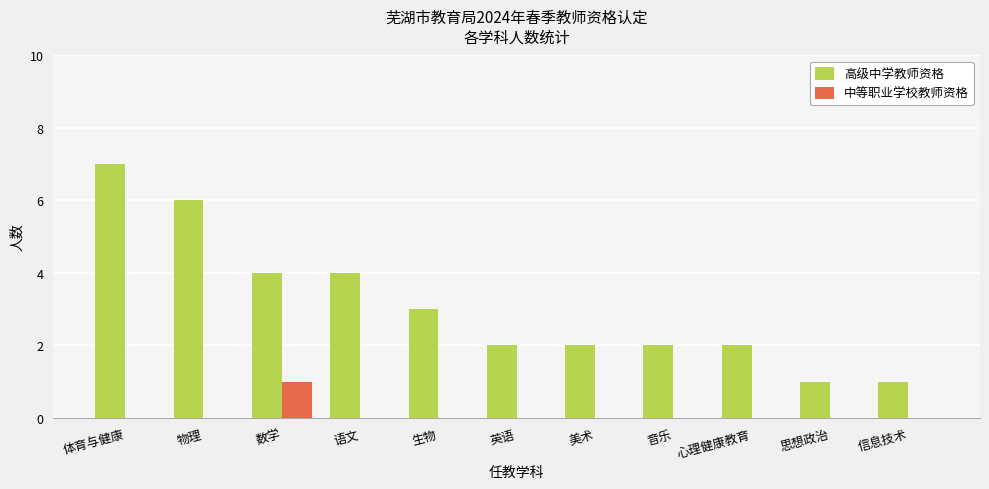

At which category does the chart reach its peak across all series?

体育与健康